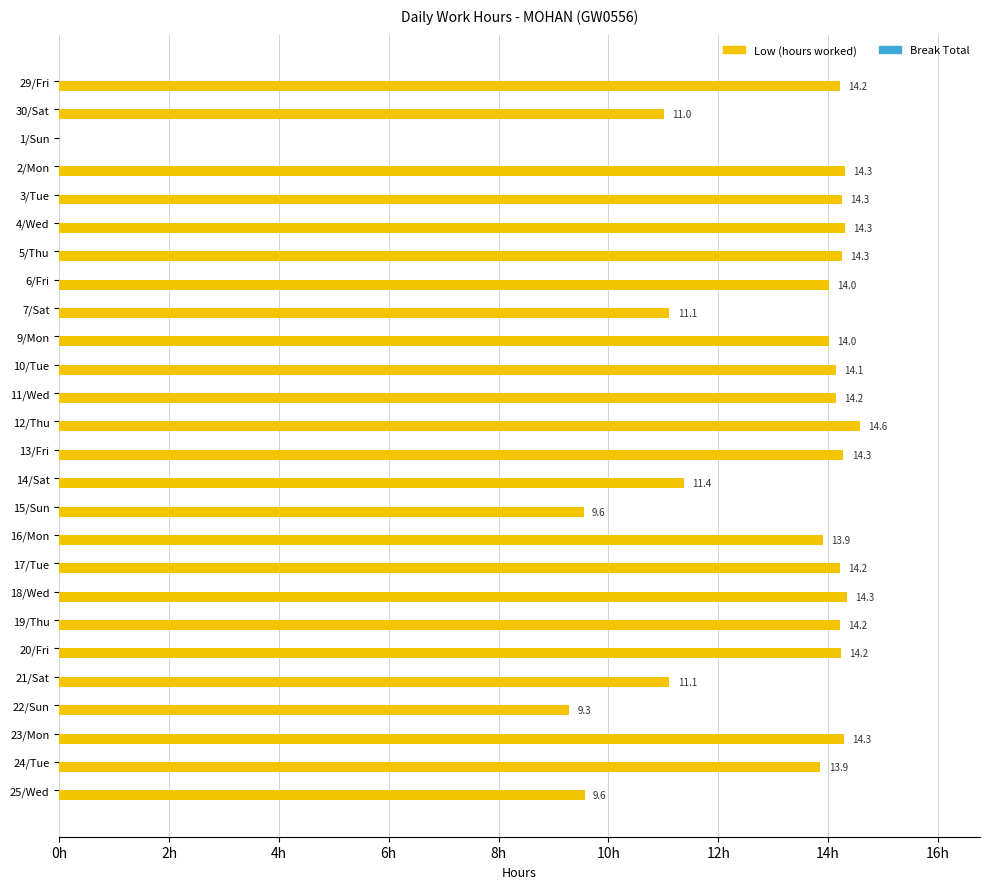

Which has a higher value, 29/Fri or 30/Sat?

29/Fri